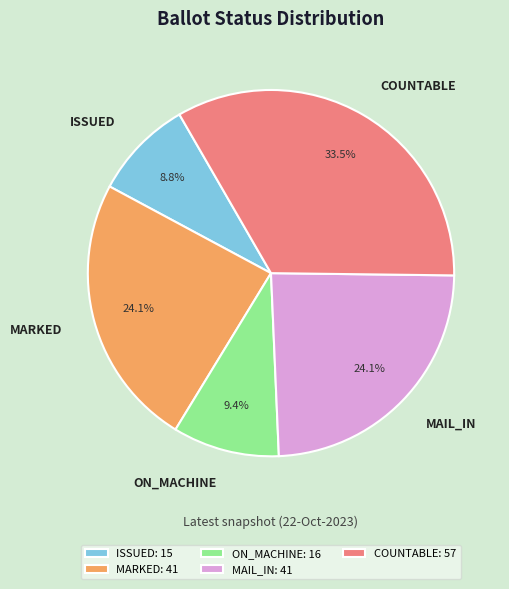

Does MAIL_IN account for over 50% of the chart?

No